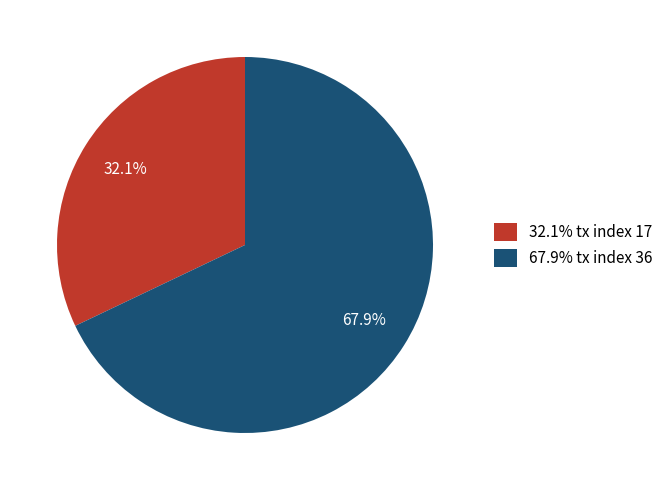

Do 67.9% tx index 36 and 32.1% tx index 17 together represent more than half of the pie?

Yes